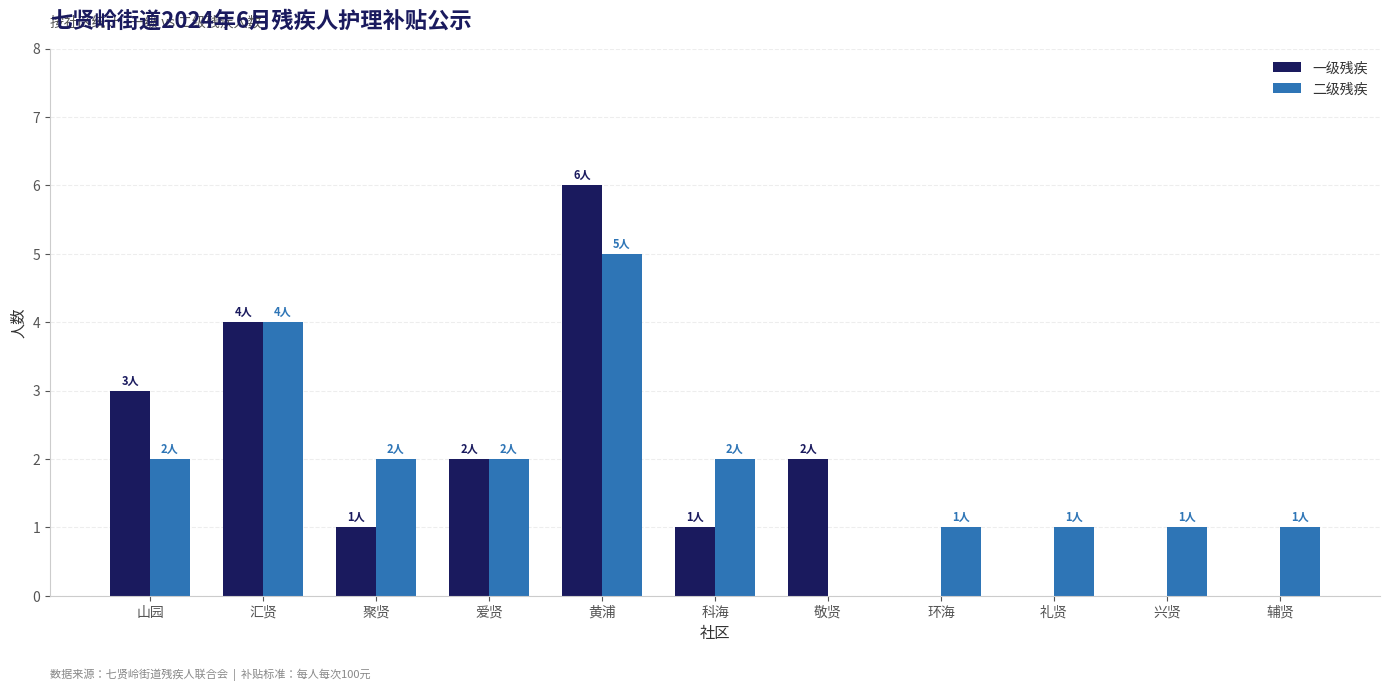

Count the 一级残疾 values in the range 0 to 3.

9